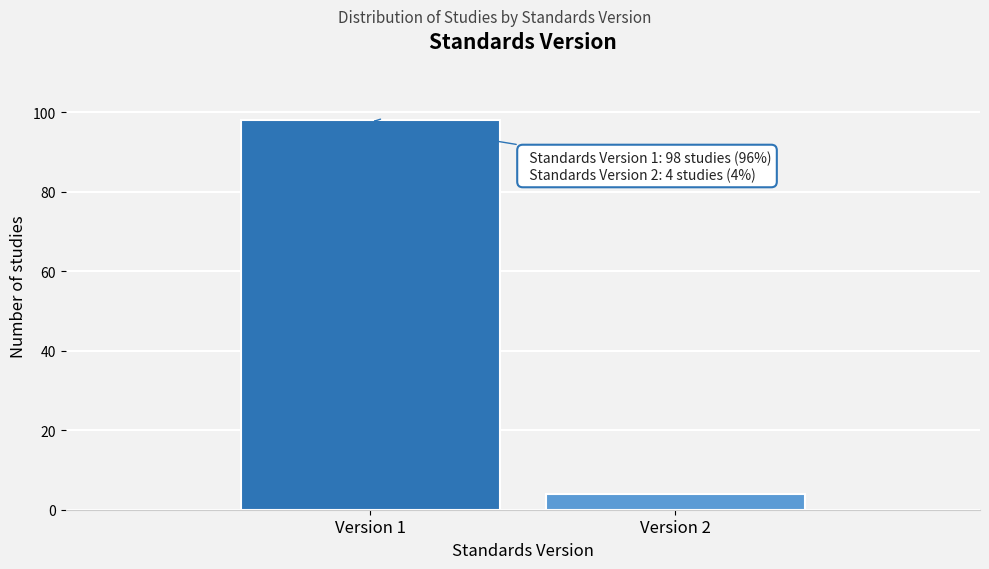

Reading right to left, list all the values displayed in this chart.

4	98